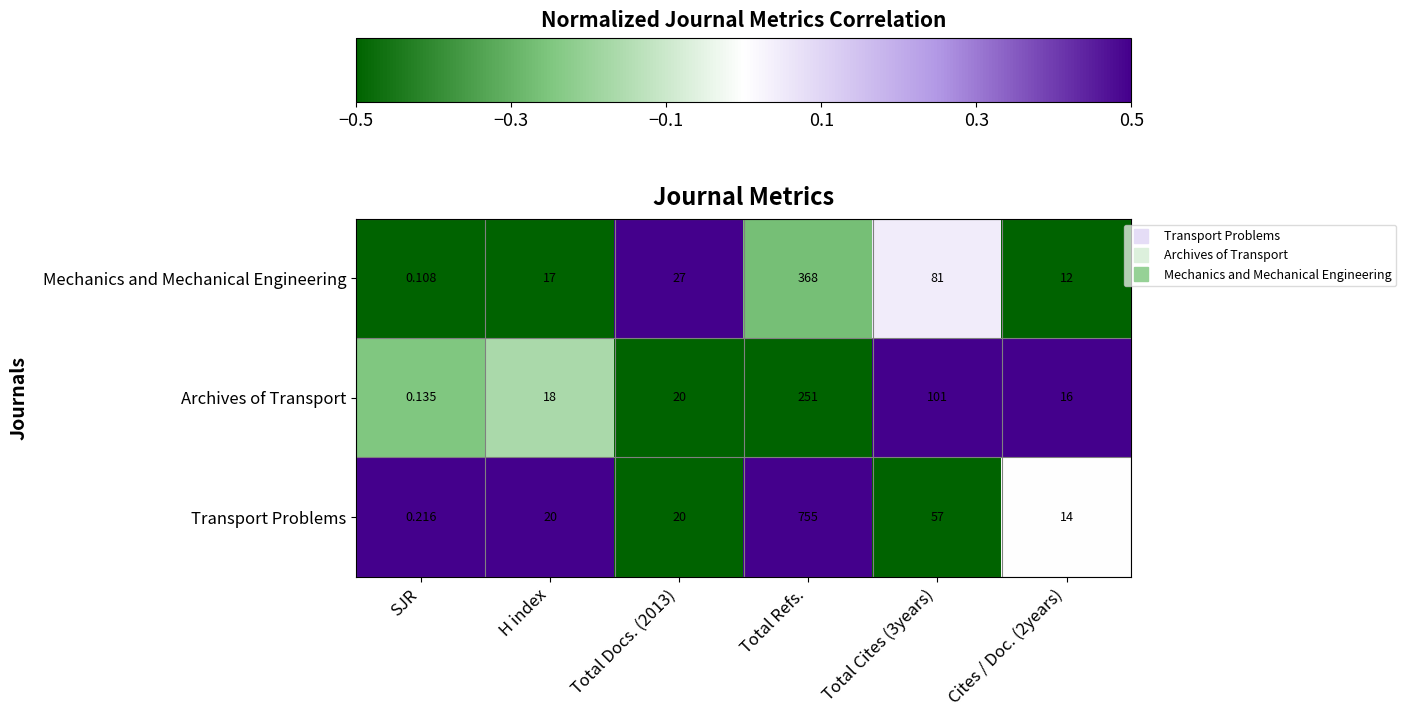

Which series has the widest spread of values?

Transport Problems